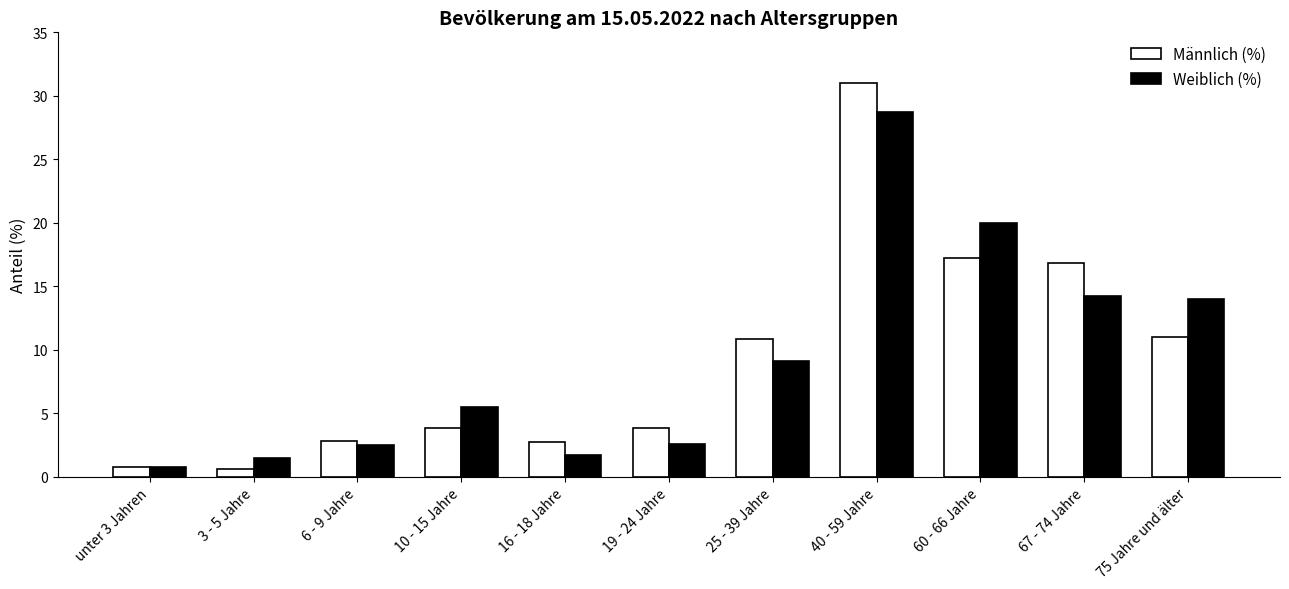

At 10 - 15 Jahre, list the series in order from largest to smallest.

Weiblich (%), Männlich (%)